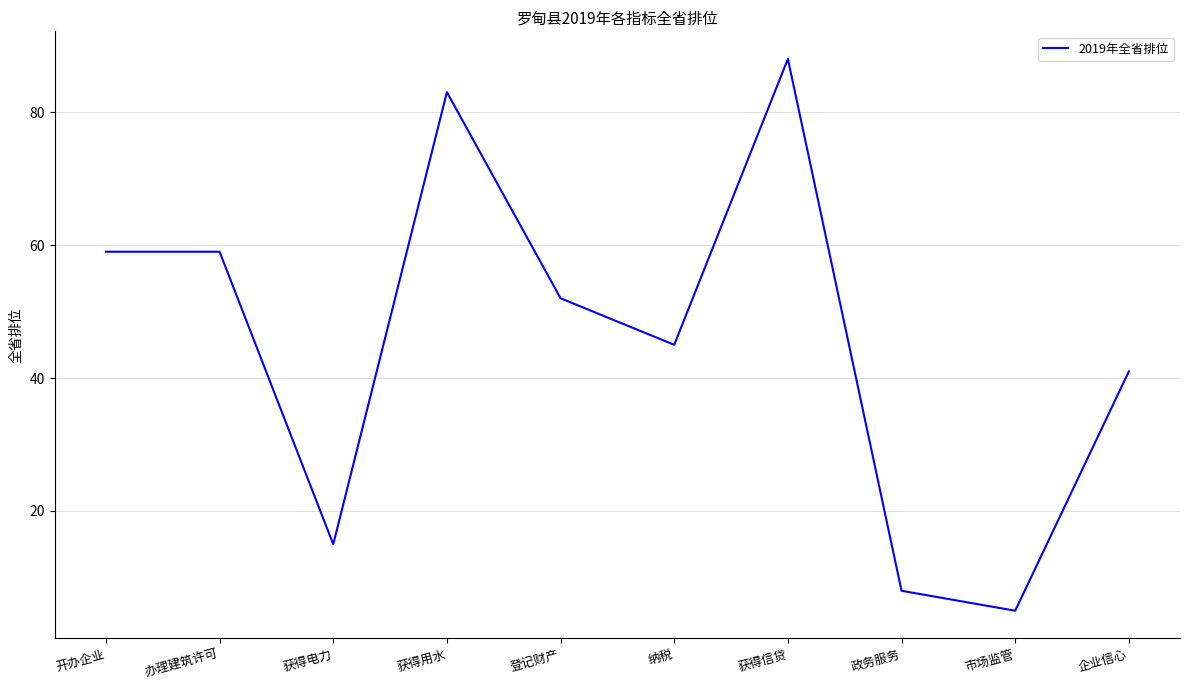

Reading left to right, extract all data points from this chart.

59	59	15	83	52	45	88	8	5	41